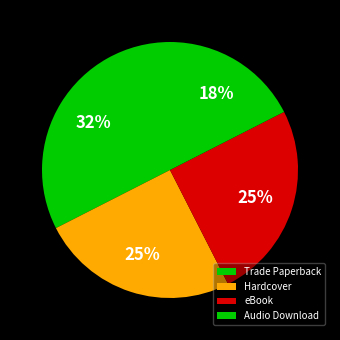

Which slice is the largest?

Trade Paperback